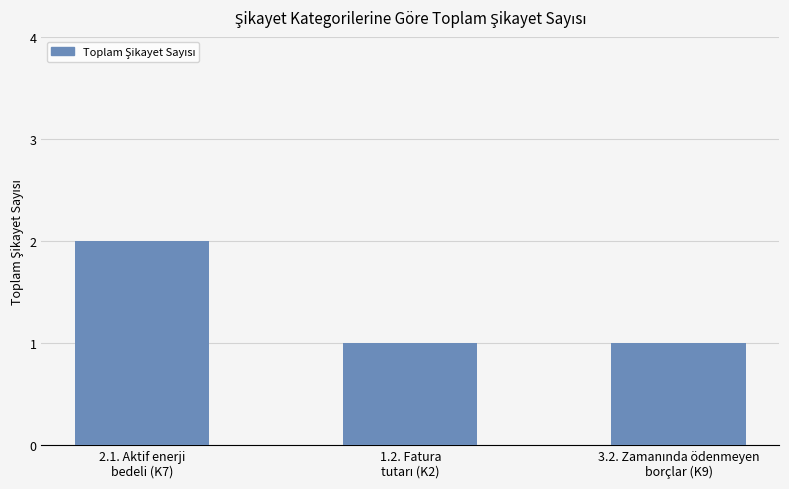

What is the value of the 3rd bar from the left?

1